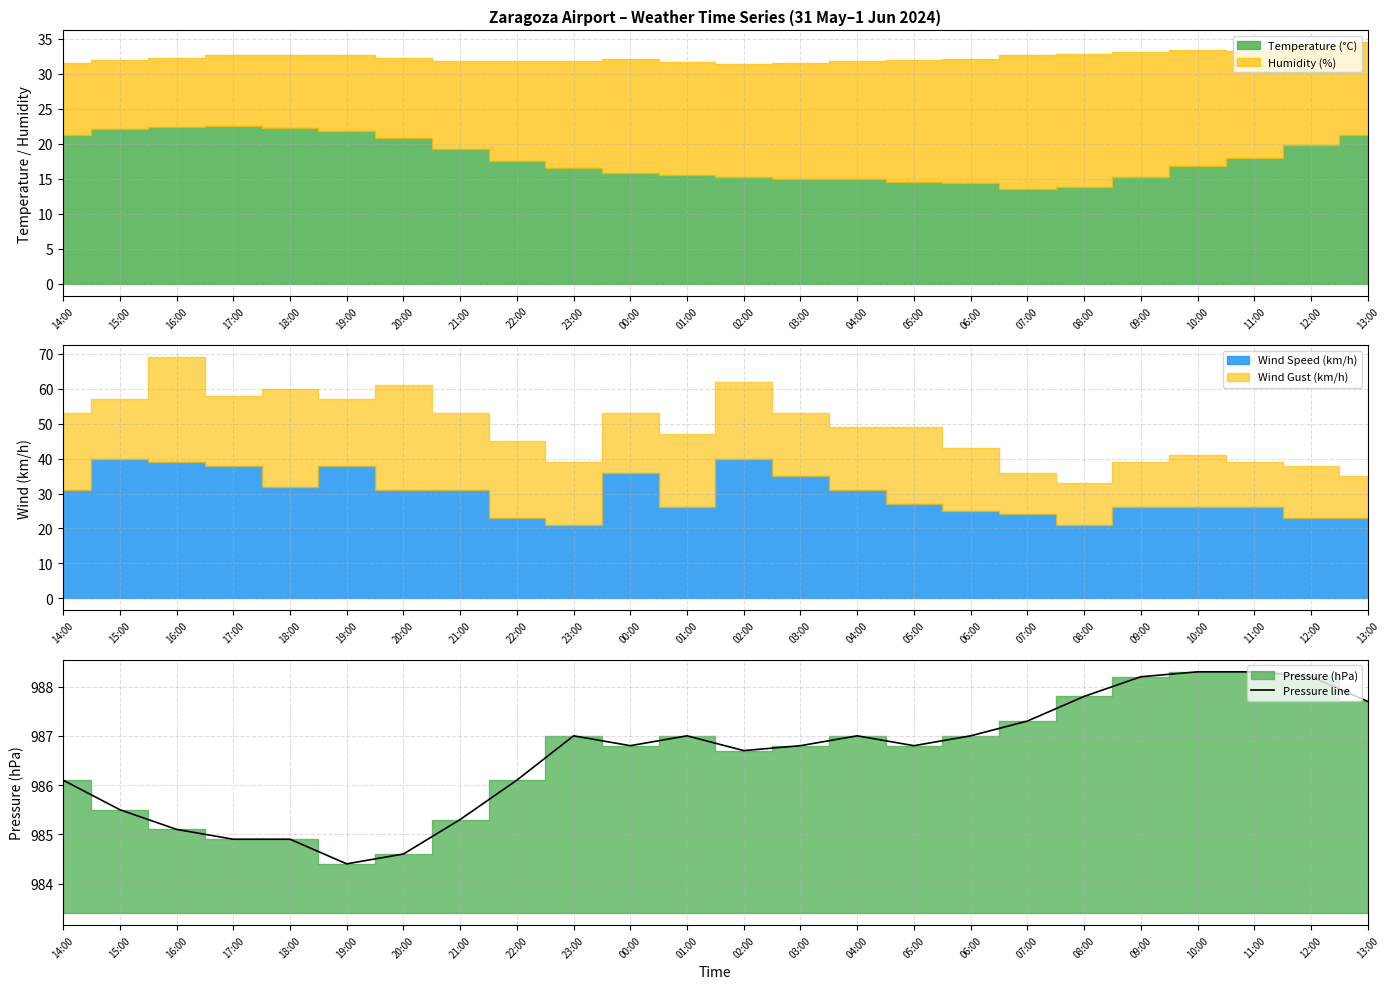

How many interior local valleys (lower than both neighbors) does the data have?

4